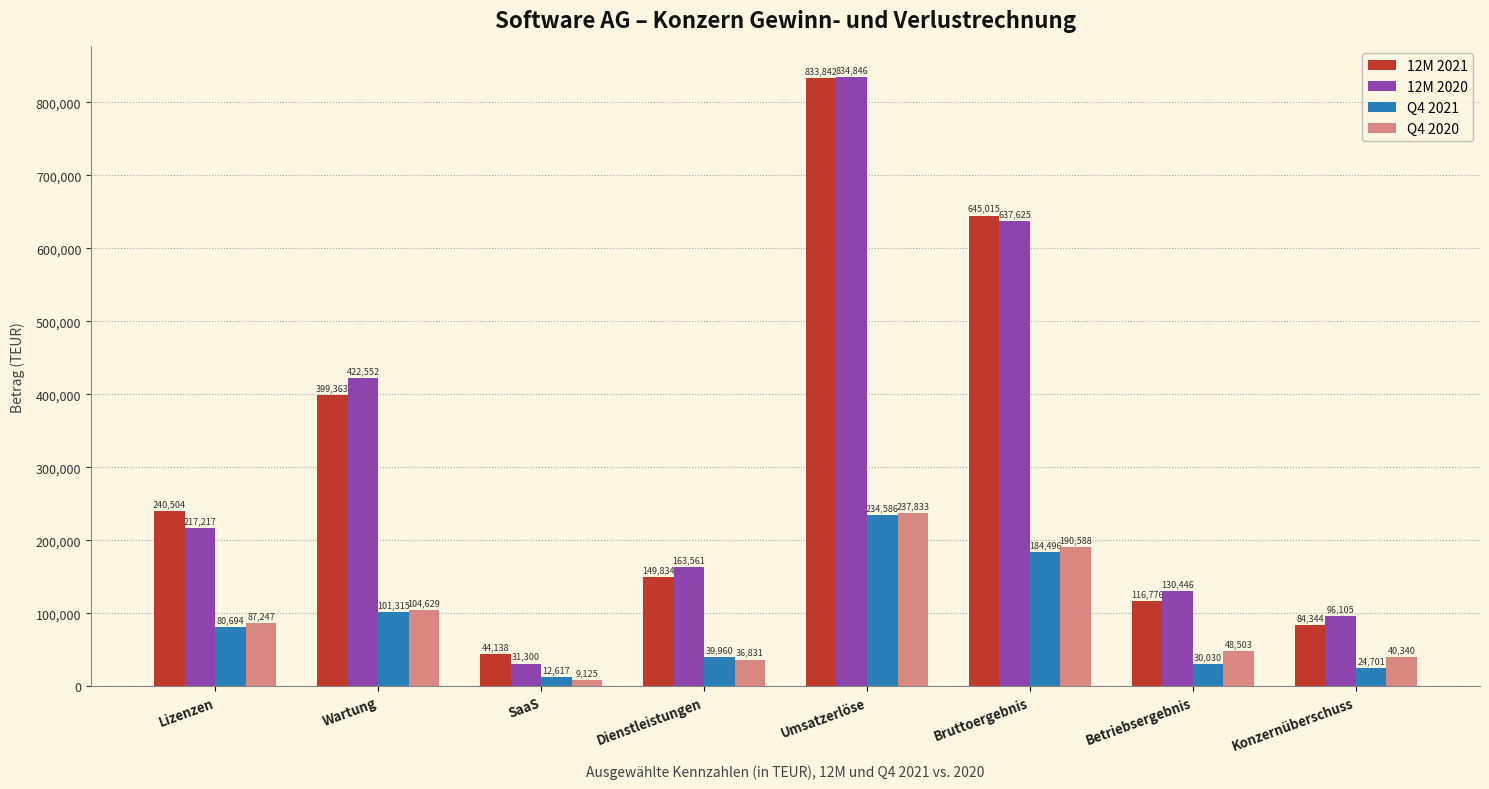

What is the label of the 4th bar from the left?

Dienstleistungen